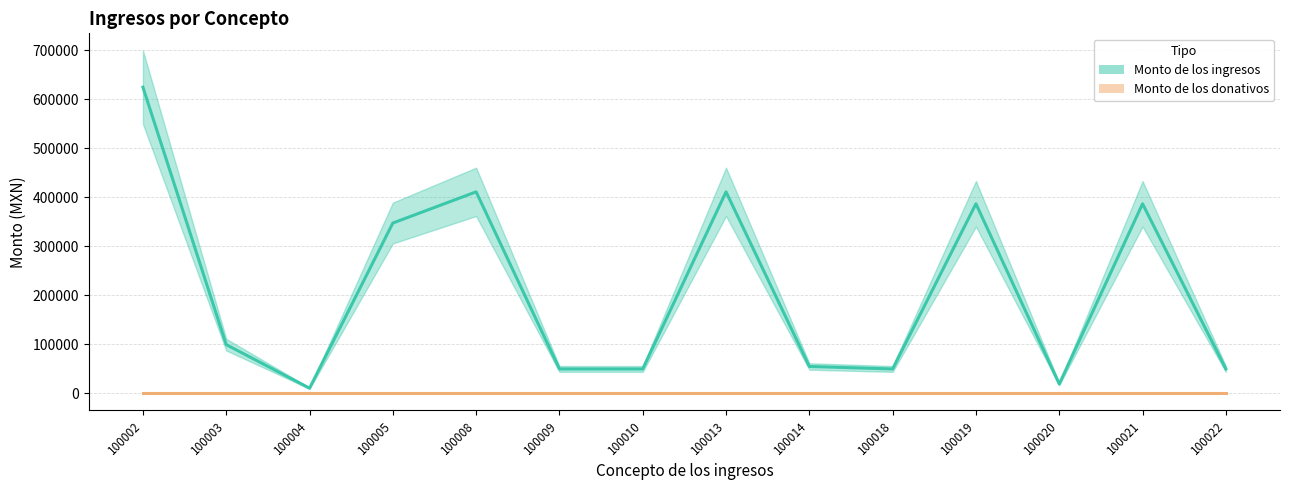

Between 100014 and 100019, which series saw the biggest shift?

Monto de los ingresos